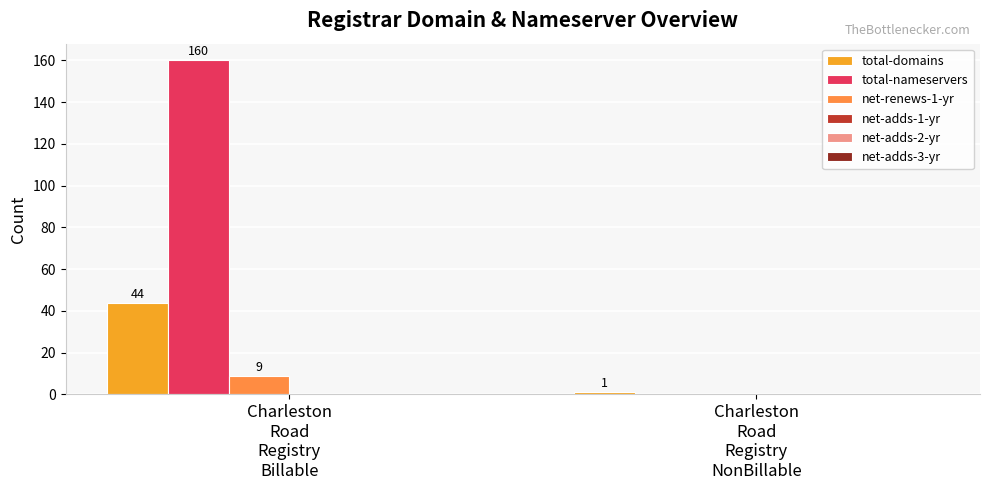

The total-nameservers series shows 0 at Charleston
Road
Registry
NonBillable. True or false?

True